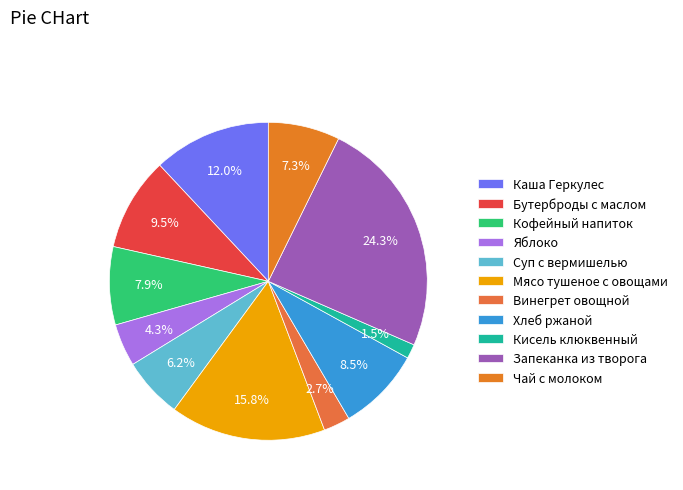

To the nearest percent, what is the difference between the Кисель клюквенный and Запеканка из творога slice percentages?

23%